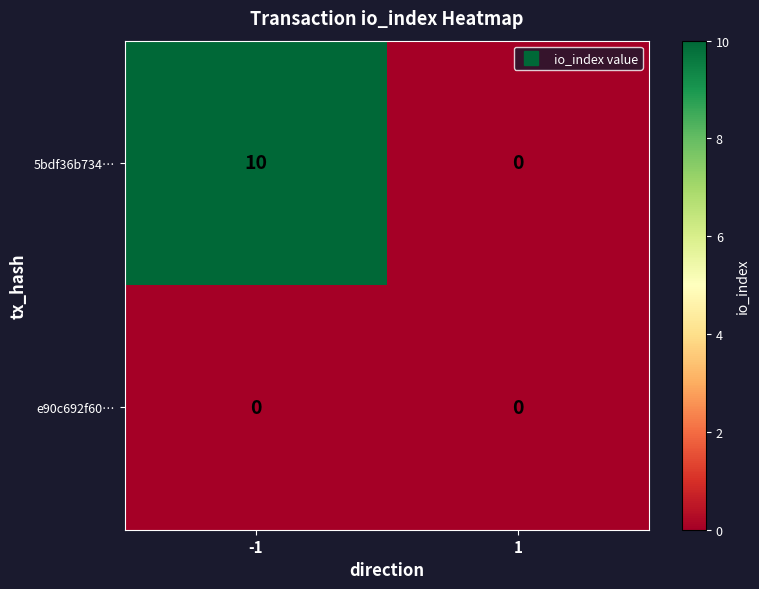

The value of 5bdf36b734… at -1 is 10. True or false?

True